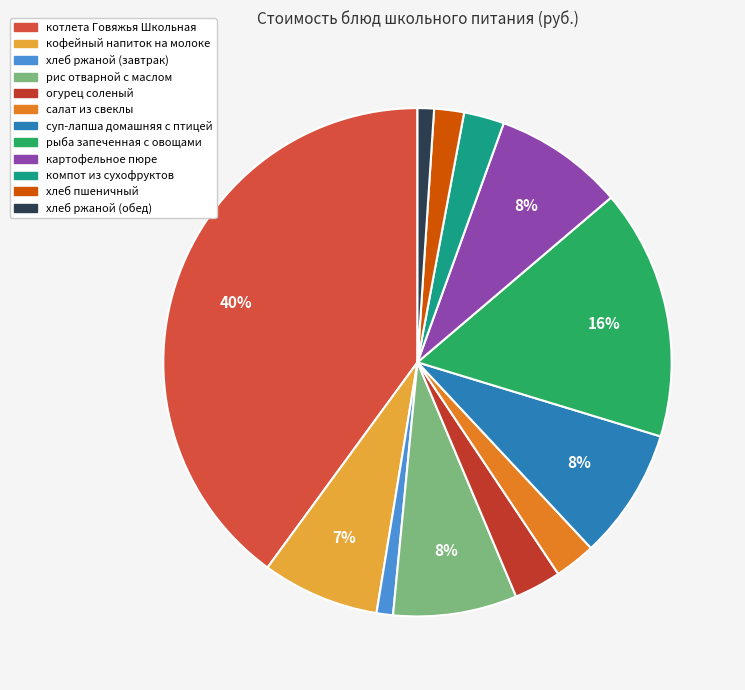

How many slices are in this pie chart?

12